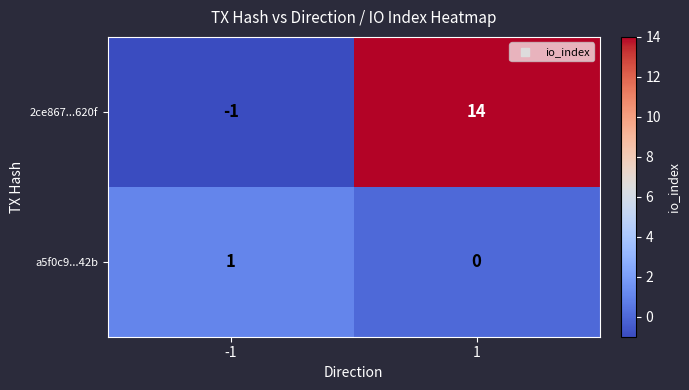

Which series has the largest total across all categories?

2ce867...620f